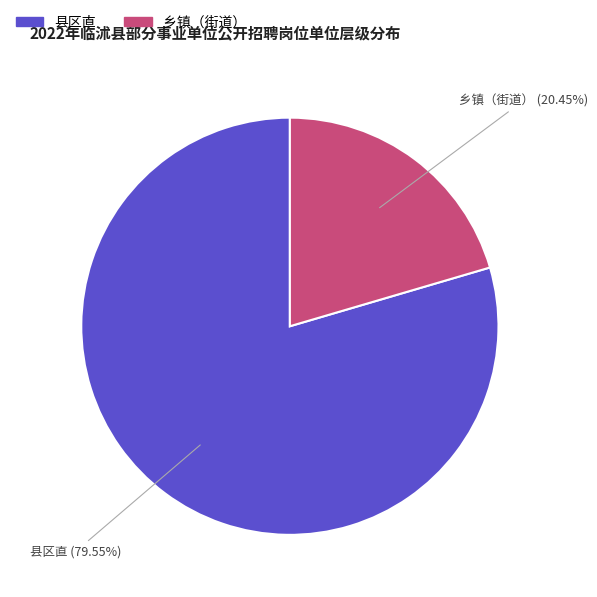

Is it true that 县区直 is 80% of the pie?

True